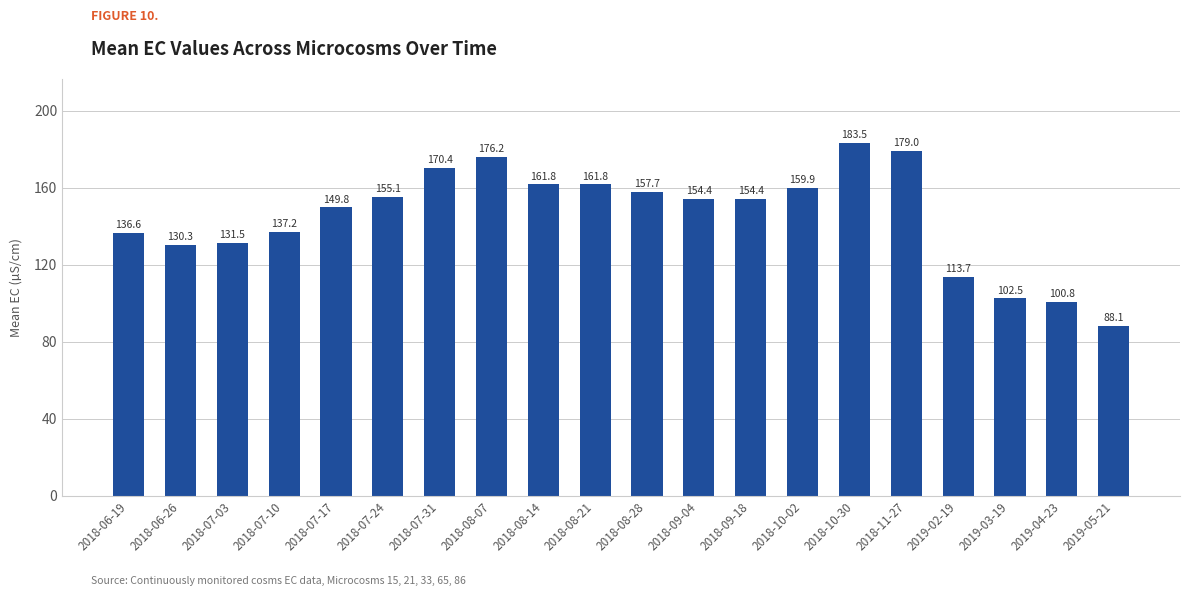

The value at 2018-08-28 is 157.7. True or false?

True